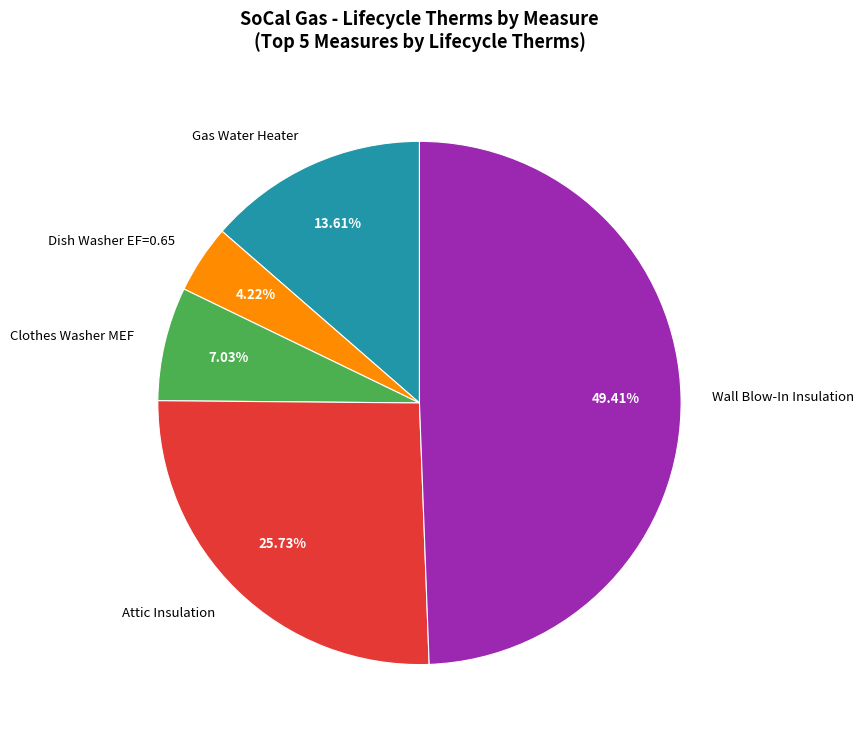

How many slices are in this pie chart?

5